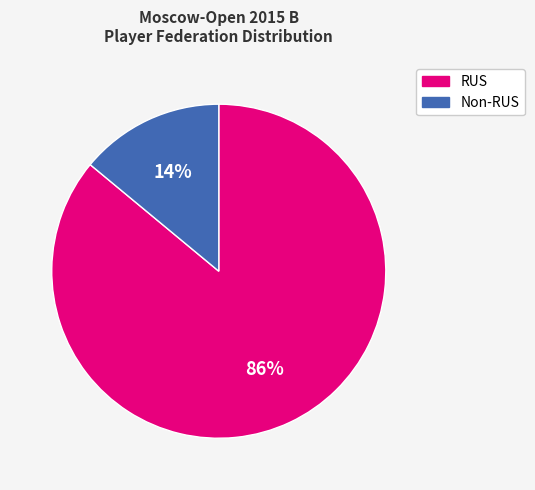

To the nearest percent, what is the average slice percentage?

50%